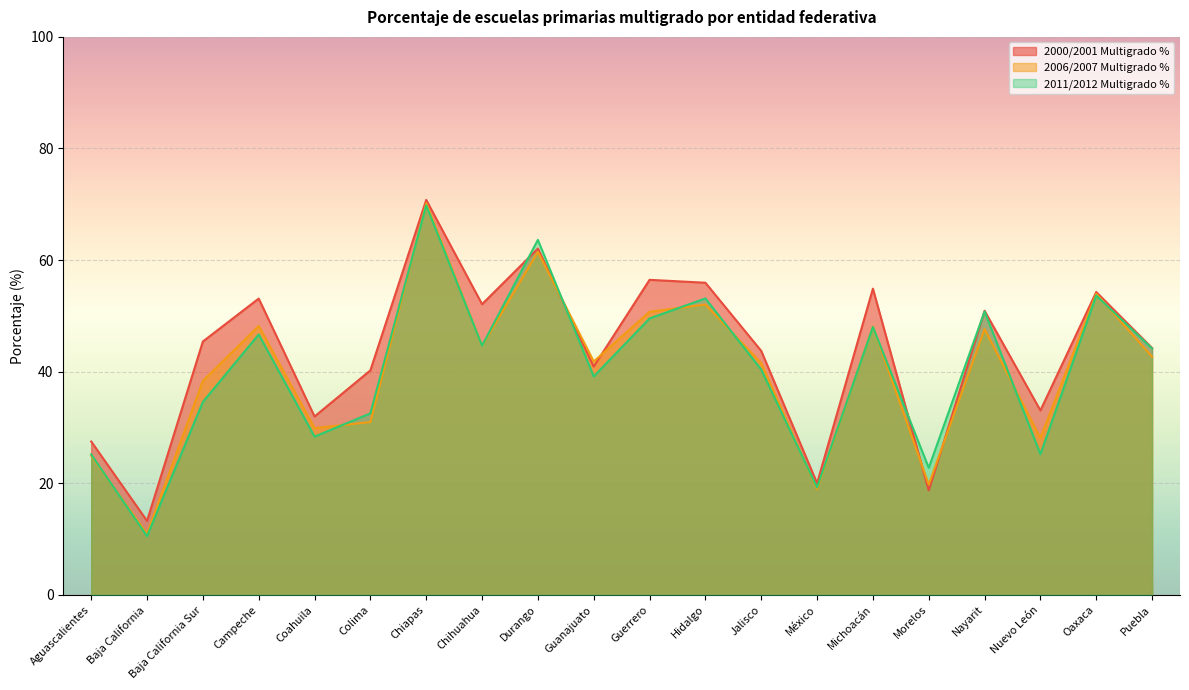

Which series ends up on top after the final intersection of 2011/2012 Multigrado % and 2006/2007 Multigrado %?

2011/2012 Multigrado %